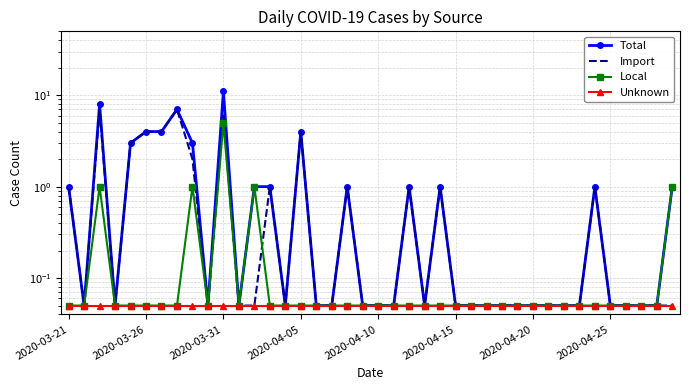

What is the difference between the highest and lowest values at 12?

0.9